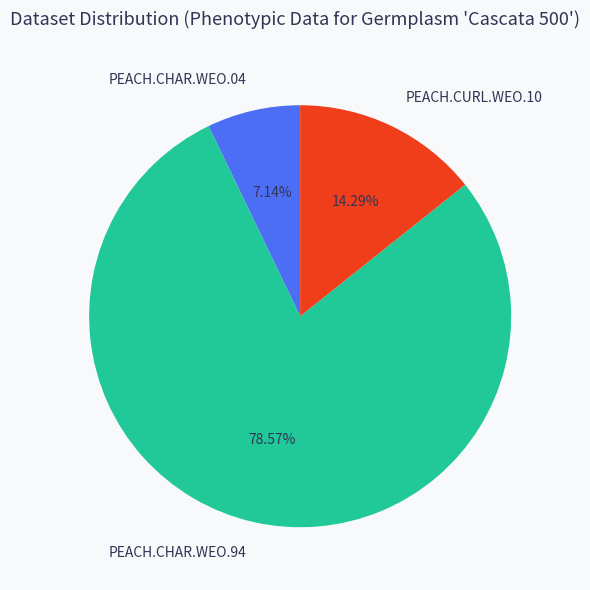

To the nearest percent, what portion does PEACH.CURL.WEO.10 represent?

14%